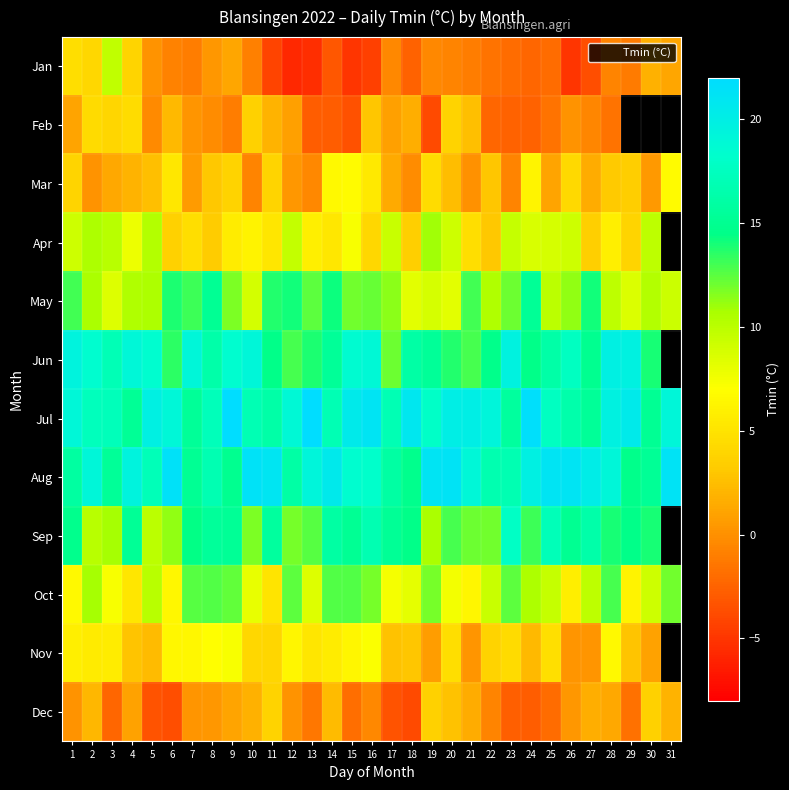

Rank the series at 3 from lowest to highest value.

Dec, Mar, Feb, Nov, Oct, May, Jan, Apr, Sep, Aug, Jun, Jul